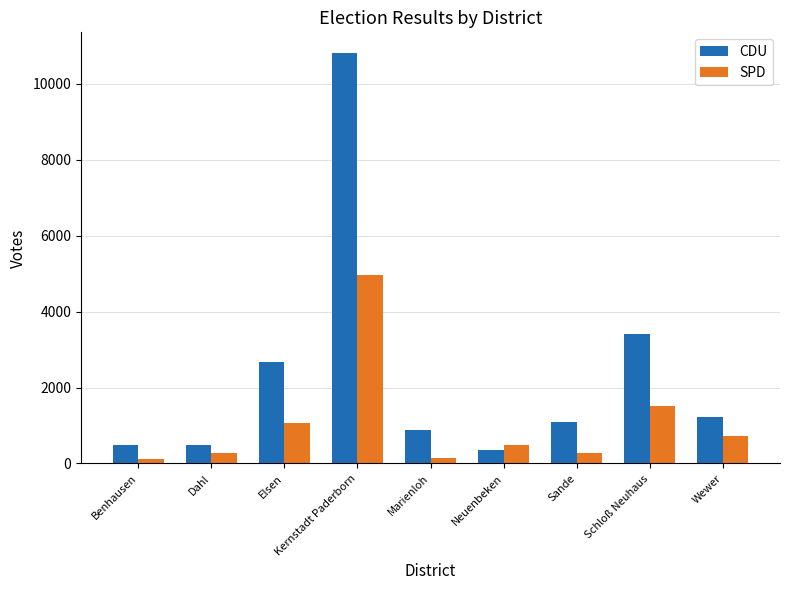

What is the difference between the SPD values at Dahl and Elsen?

792